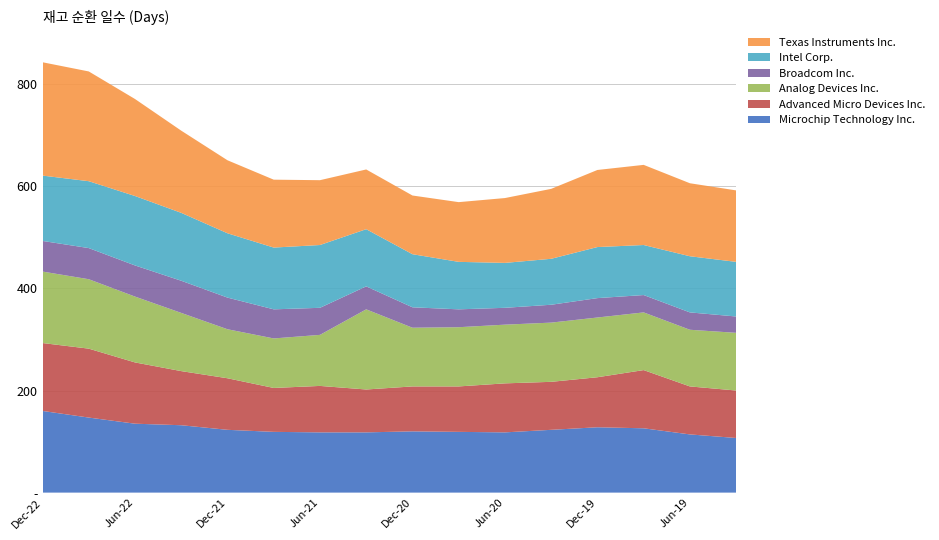

Reading right to left, extract all data points from this chart.

Microchip Technology Inc.: 2019-03-31=107	2019-06-30=114	2019-09-30=126	2019-12-31=128	2020-03-31=123	2020-06-30=118	2020-09-30=119	2020-12-31=120	2021-03-31=118	2021-06-30=118	2021-09-30=119	2021-12-31=123	2022-03-31=132	2022-06-30=135	2022-09-30=147	2022-12-31=160
Advanced Micro Devices Inc.: 2019-03-31=93	2019-06-30=94	2019-09-30=114	2019-12-31=98	2020-03-31=94	2020-06-30=96	2020-09-30=89	2020-12-31=88	2021-03-31=84	2021-06-30=91	2021-09-30=86	2021-12-31=101	2022-03-31=106	2022-06-30=120	2022-09-30=135	2022-12-31=133
Analog Devices Inc.: 2019-03-31=113	2019-06-30=111	2019-09-30=113	2019-12-31=117	2020-03-31=116	2020-06-30=115	2020-09-30=116	2020-12-31=115	2021-03-31=157	2021-06-30=100	2021-09-30=97	2021-12-31=96	2022-03-31=114	2022-06-30=129	2022-09-30=136	2022-12-31=140
Broadcom Inc.: 2019-03-31=32	2019-06-30=34	2019-09-30=34	2019-12-31=38	2020-03-31=35	2020-06-30=33	2020-09-30=35	2020-12-31=40	2021-03-31=45	2021-06-30=53	2021-09-30=57	2021-12-31=62	2022-03-31=63	2022-06-30=61	2022-09-30=61	2022-12-31=60
Intel Corp.: 2019-03-31=107	2019-06-30=110	2019-09-30=98	2019-12-31=100	2020-03-31=90	2020-06-30=88	2020-09-30=93	2020-12-31=104	2021-03-31=112	2021-06-30=123	2021-09-30=121	2021-12-31=126	2022-03-31=133	2022-06-30=136	2022-09-30=131	2022-12-31=128
Texas Instruments Inc.: 2019-03-31=140	2019-06-30=143	2019-09-30=157	2019-12-31=151	2020-03-31=137	2020-06-30=127	2020-09-30=117	2020-12-31=115	2021-03-31=117	2021-06-30=127	2021-09-30=133	2021-12-31=143	2022-03-31=161	2022-06-30=190	2022-09-30=215	2022-12-31=222